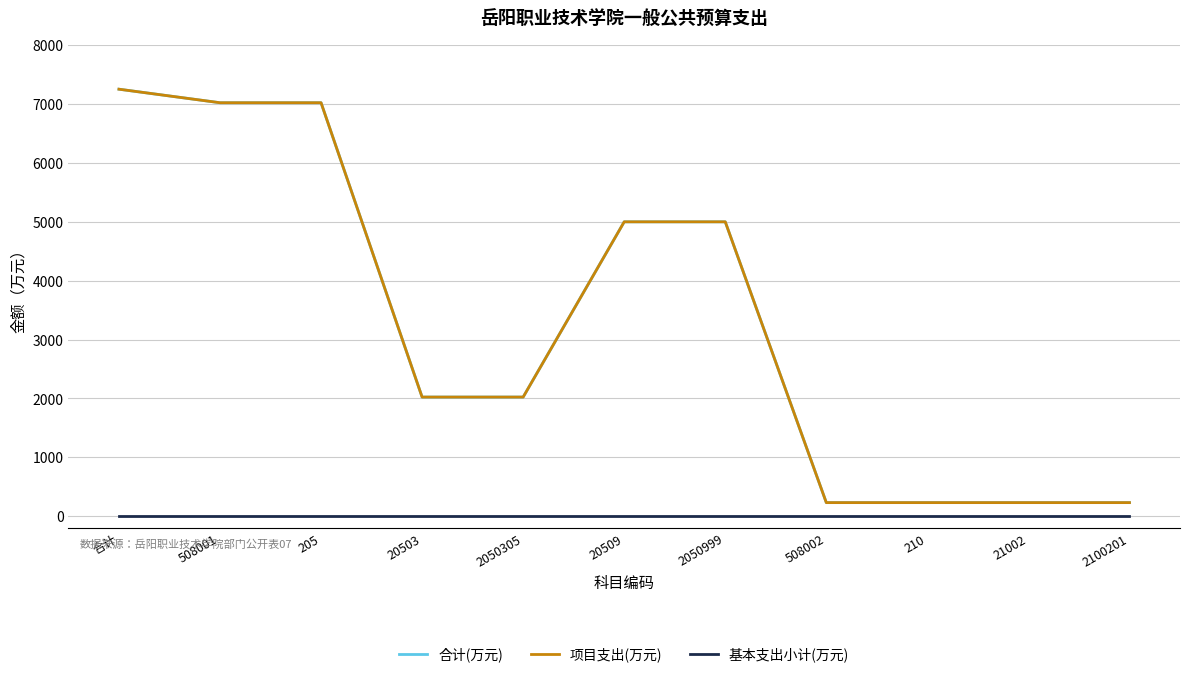

Is this an area chart (filled region under the line)?

No